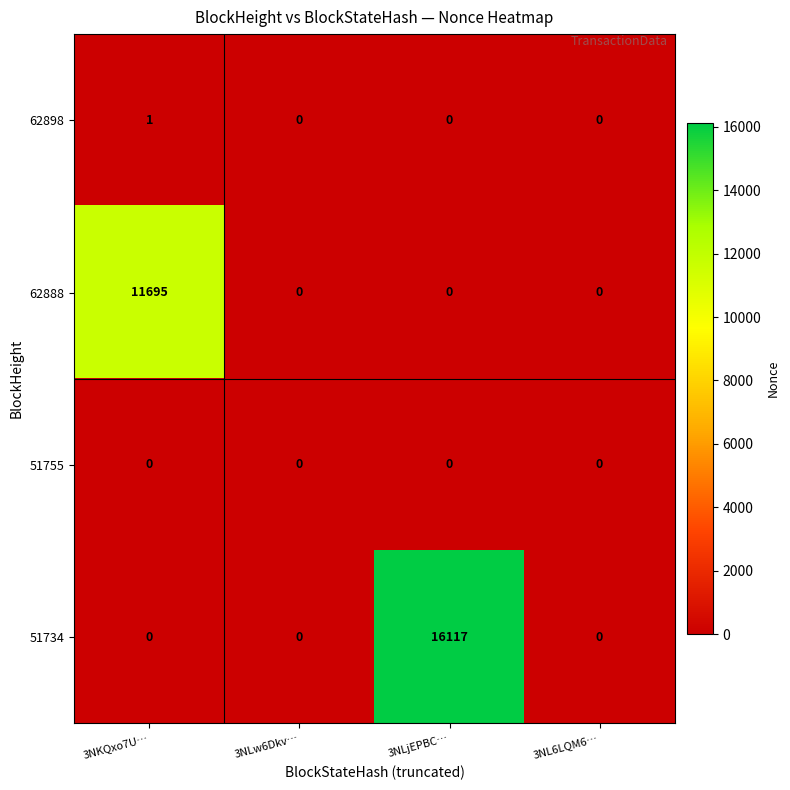

Reading left to right, extract all data points from this chart.

62898: 1	0	0	0
62888: 11695	0	0	0
51755: 0	0	0	0
51734: 0	0	16117	0